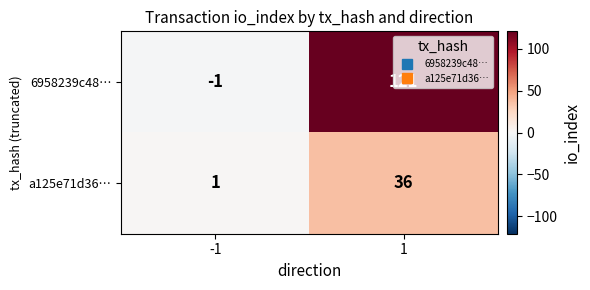

What is the highest value of the a125e71d36… series?

36